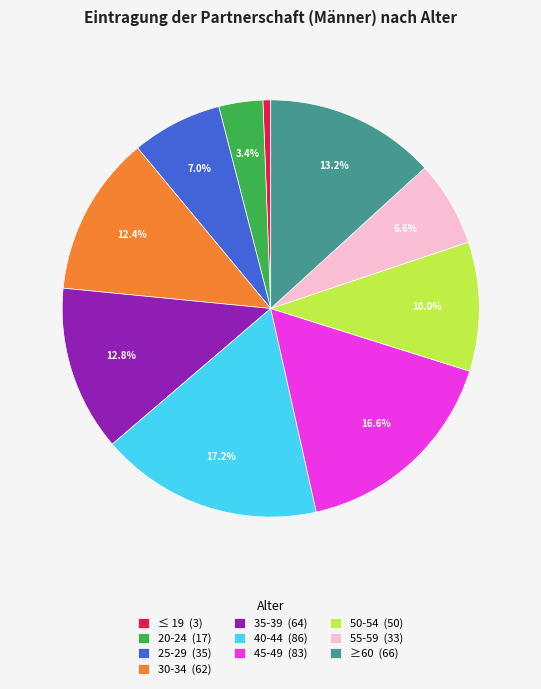

To the nearest percent, what percentage of the pie is 25-29?

7%